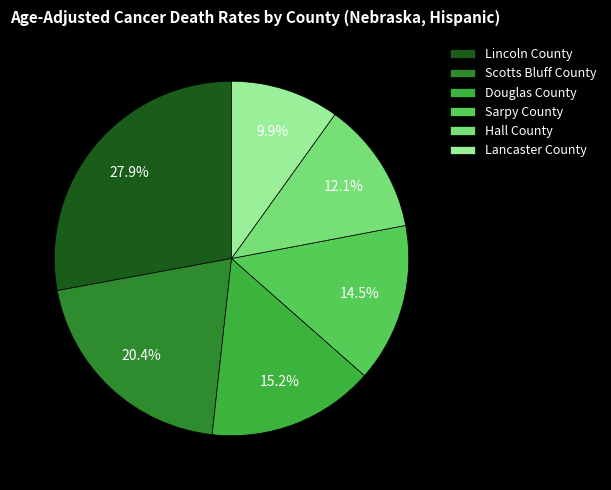

Count the number of slices in the pie.

6